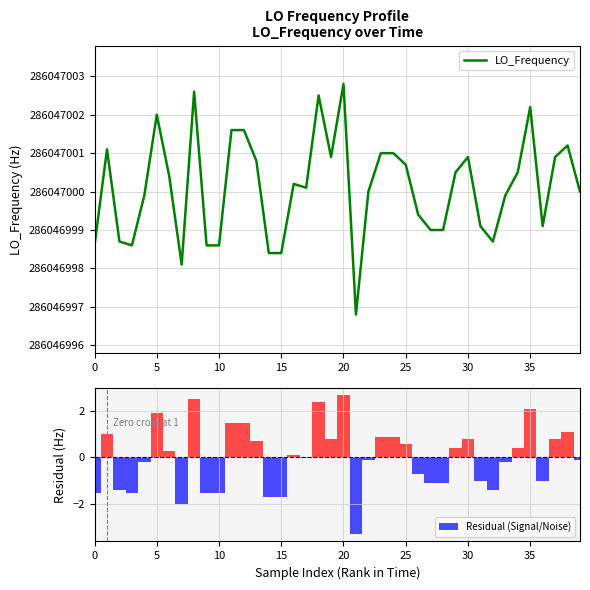

How many series are shown in this chart?

2